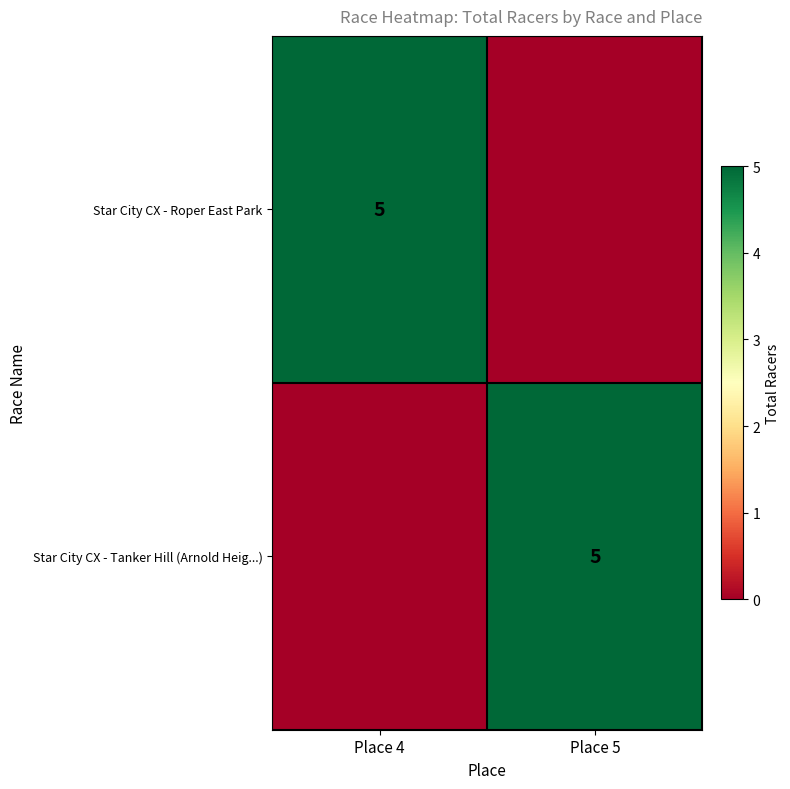

Is it true that Star City CX - Tanker Hill (Arnold Heig...) equals 5 at Place 5?

True